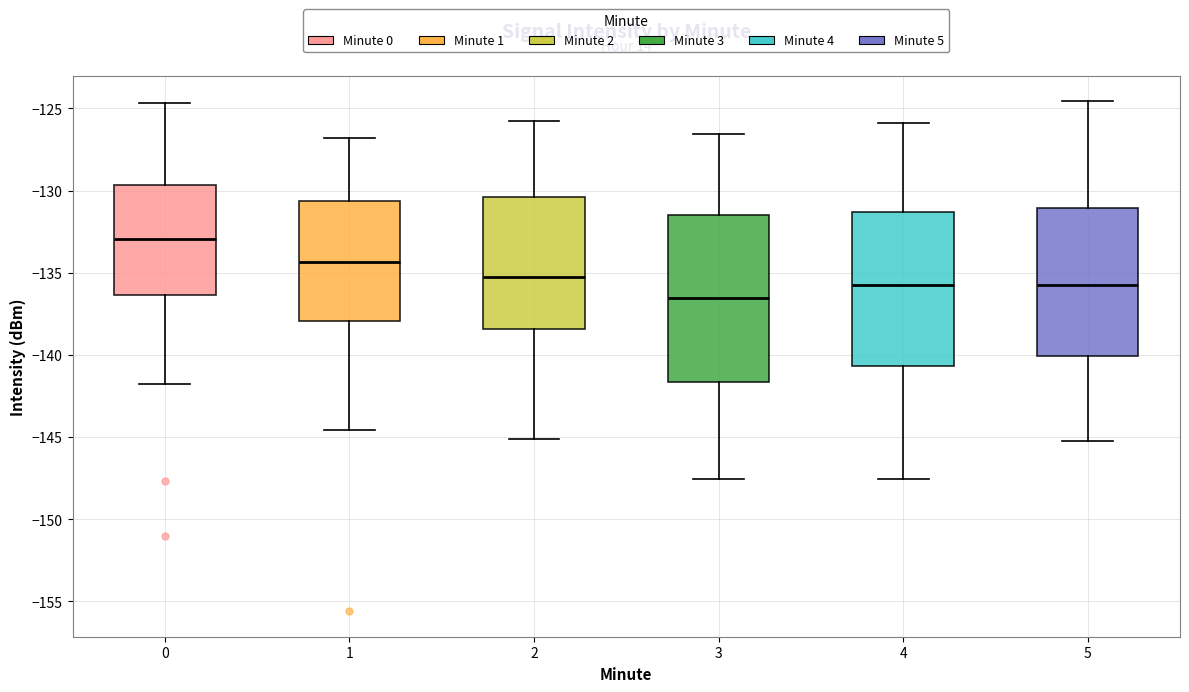

Where does the median line of the box at x = 0 sit on the y-axis? The values are not printed on the chart, so give them approximately, as read against the axis.

-133.0